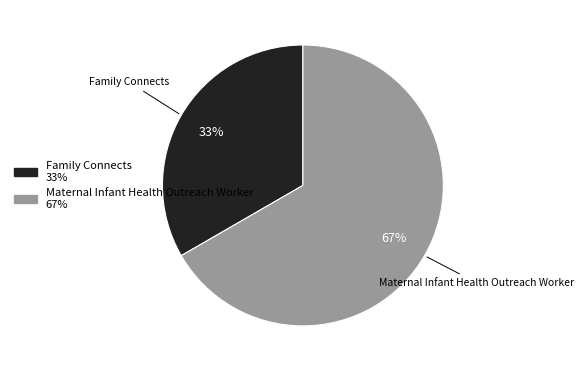

Which slice is the smallest?

Family Connects